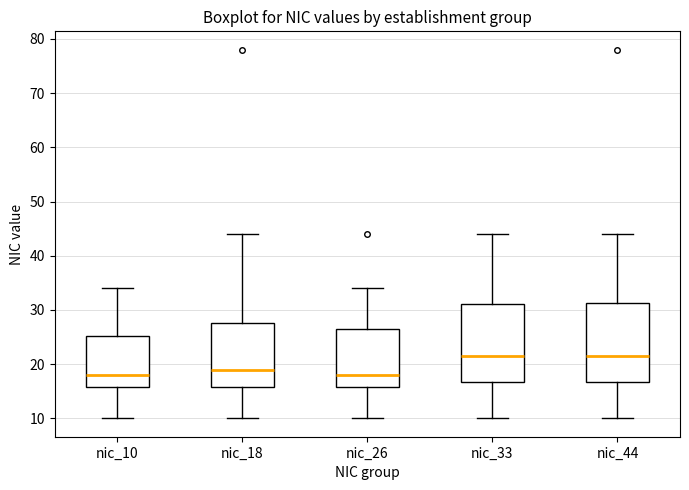

Reading left to right, transcribe this box plot: for each box, give where its median line is, the range the box spans, and where its two whiskers end, as read against the y-axis. The values are not printed on the chart, so give them approximately, as read against the axis.

nic_10: median 18, box 16 to 25, whiskers 10 to 34
nic_18: median 19, box 16 to 28, whiskers 10 to 44
nic_26: median 18, box 16 to 27, whiskers 10 to 34
nic_33: median 22, box 17 to 31, whiskers 10 to 44
nic_44: median 22, box 17 to 31, whiskers 10 to 44